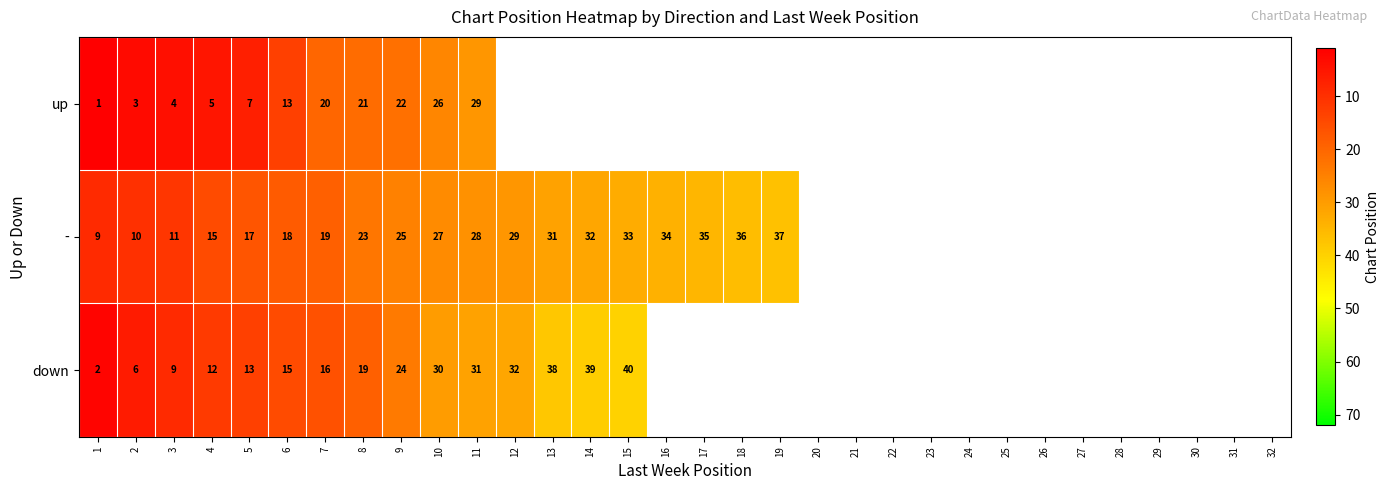

What value does the - series have at 4?

15.0